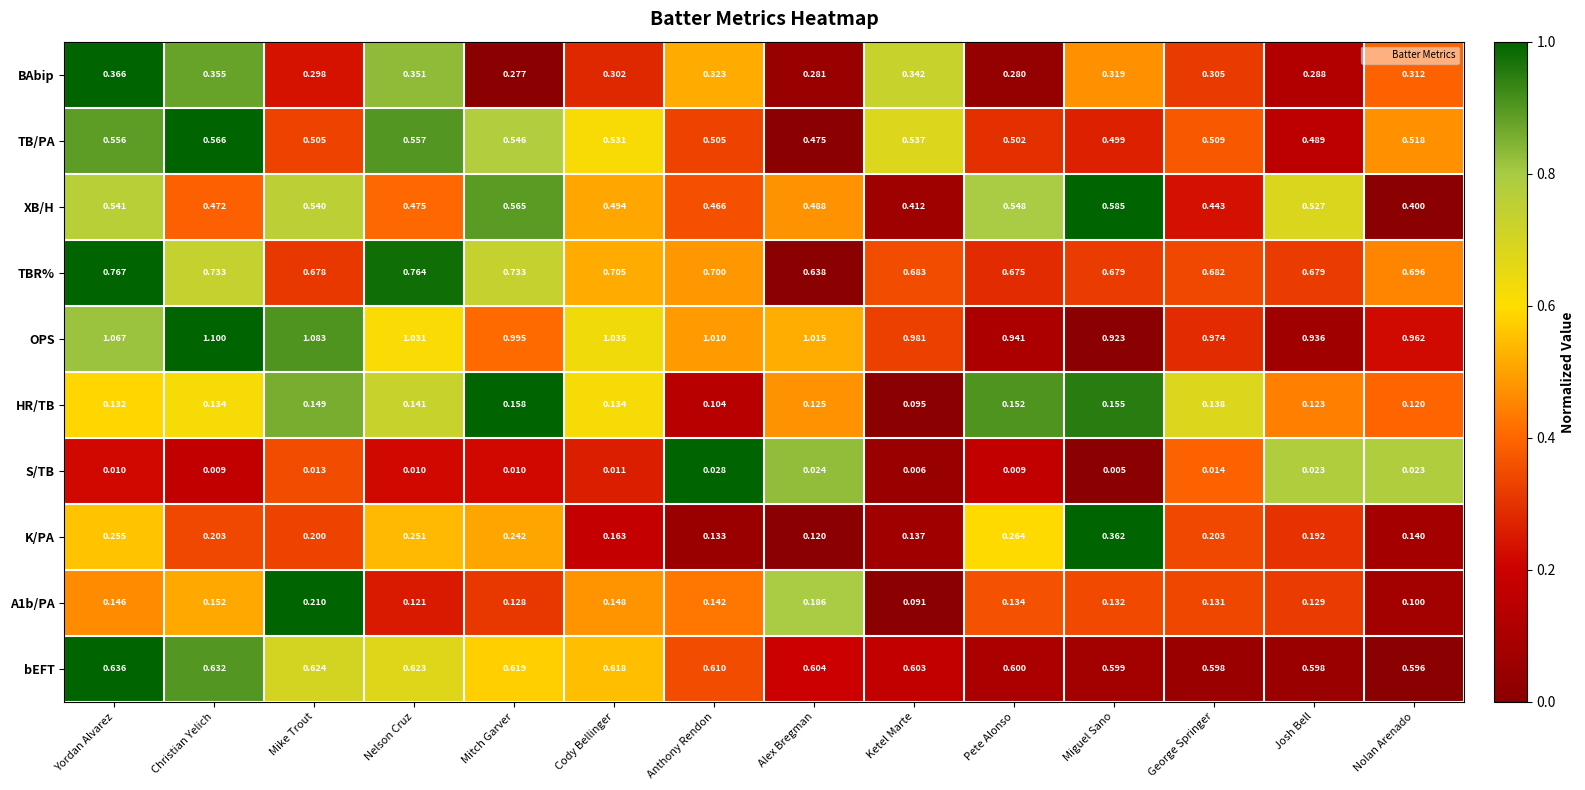

Which series has the largest total across all categories?

OPS